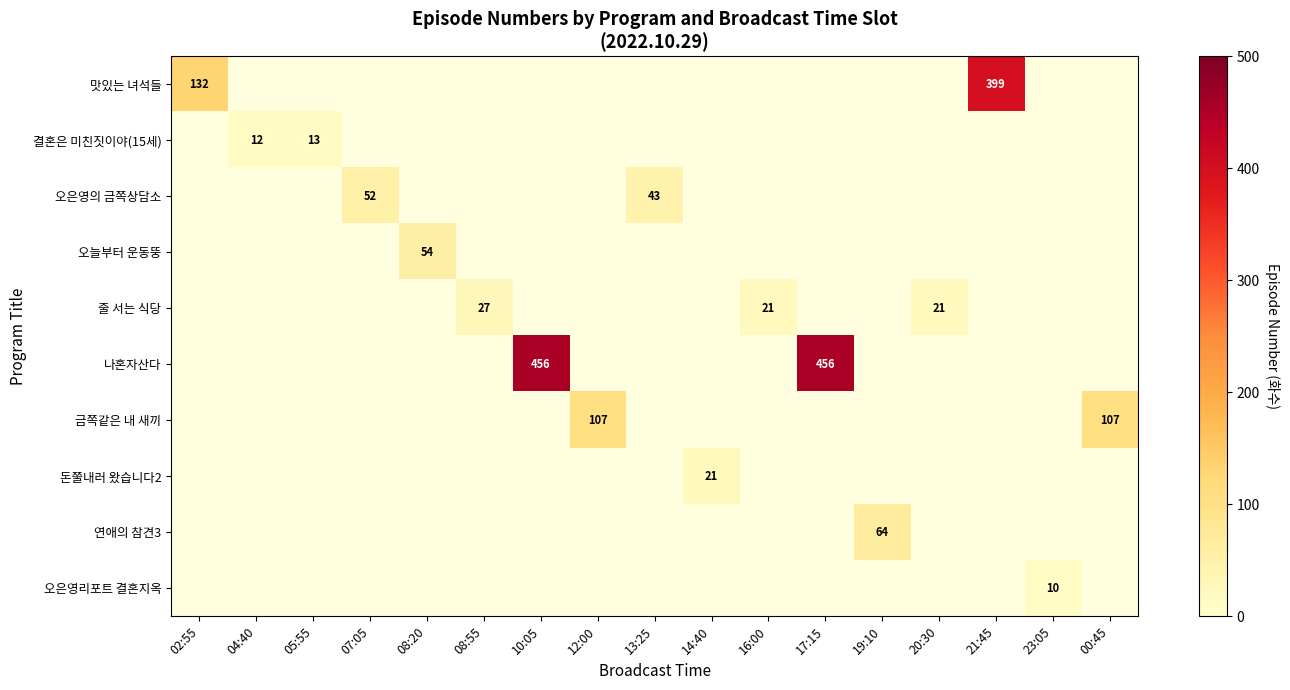

What is the smallest value displayed?

10.0